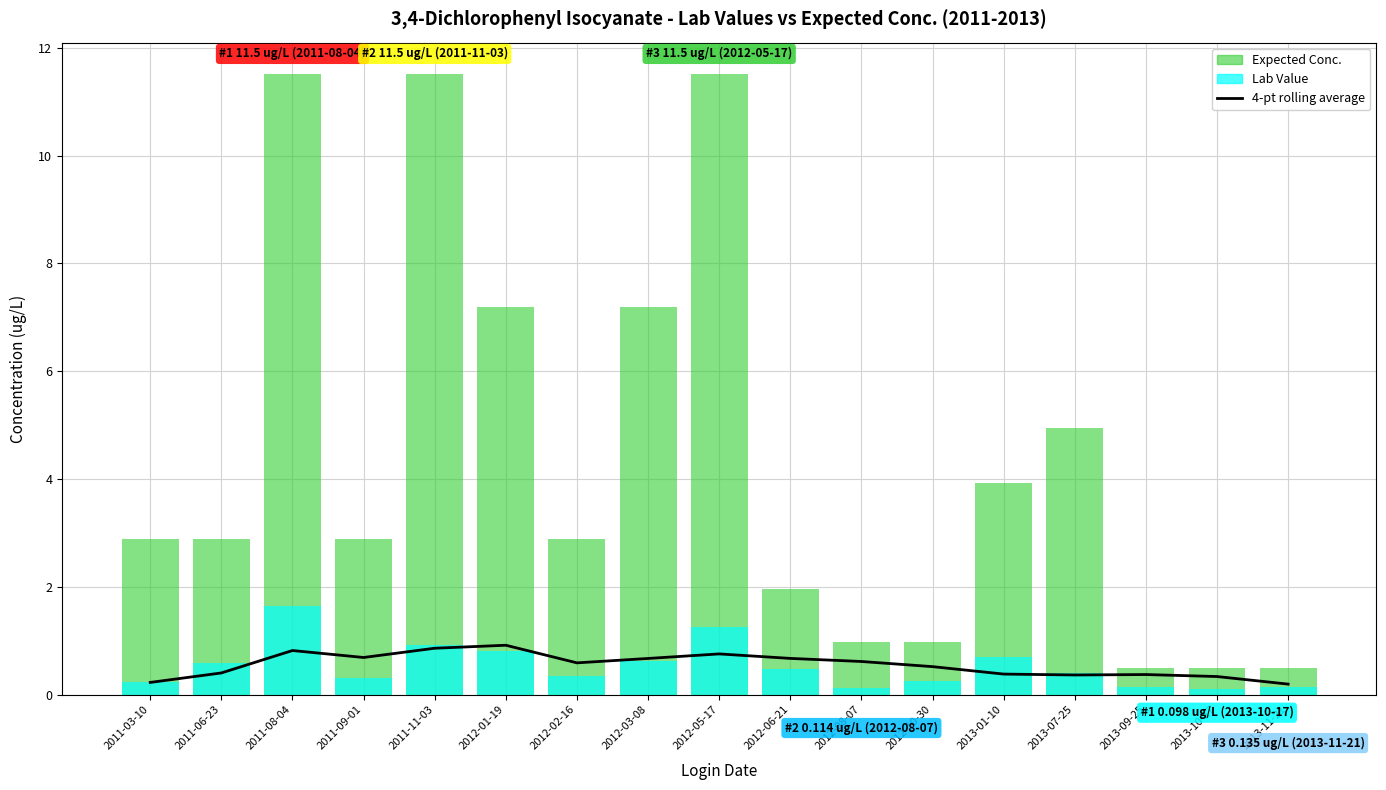

The value of 4-pt rolling average at 2011-03-10 is 0.1. True or false?

False